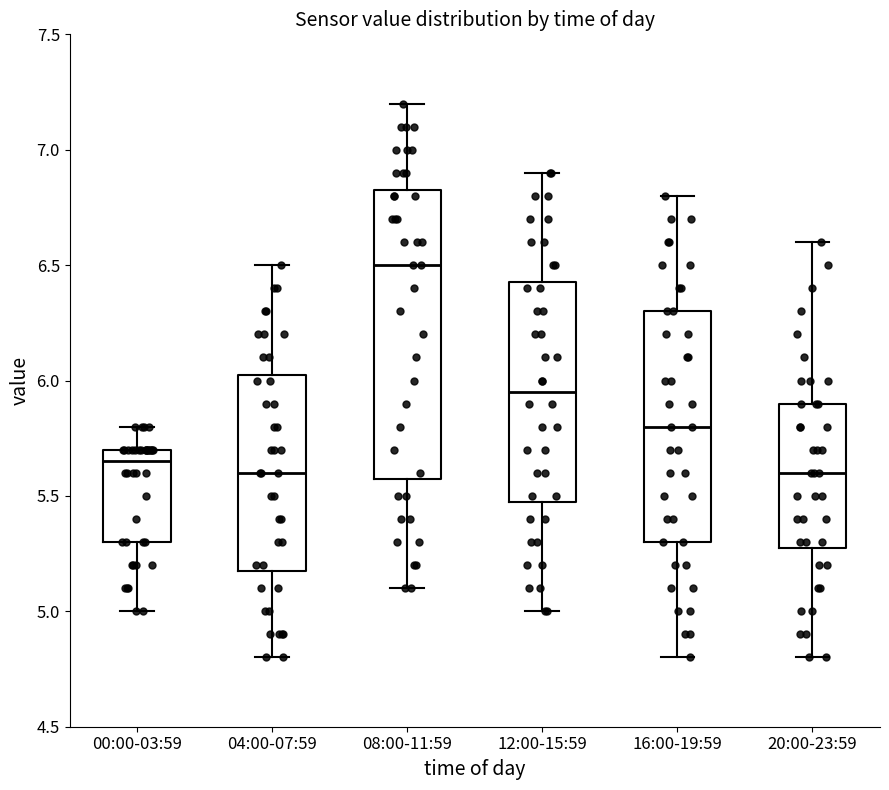

Where does the lower whisker of the box for 08:00-11:59 end on the y-axis? The values are not printed on the chart, so give them approximately, as read against the axis.

5.10